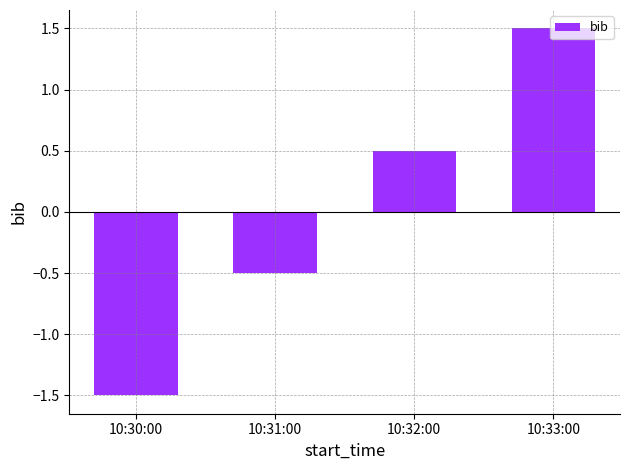

True or false: the data shows 0.2 at 10:32:00.

False